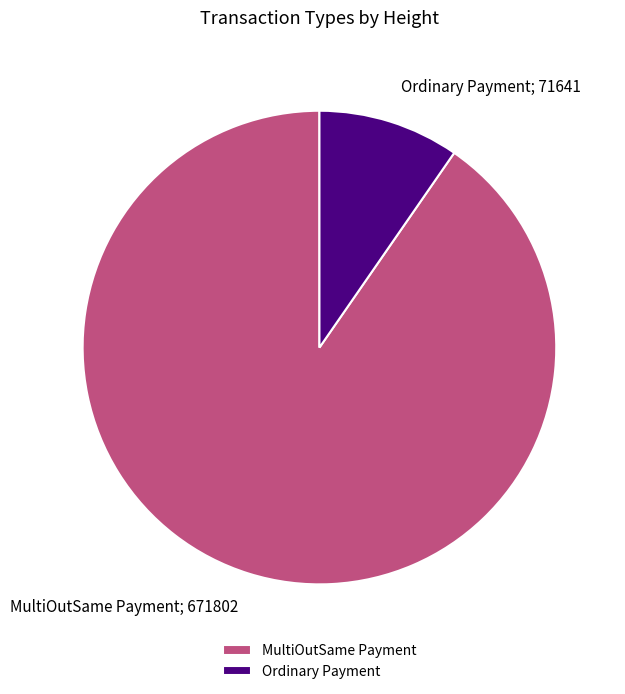

True or false: Ordinary Payment accounts for 10% of the total.

True